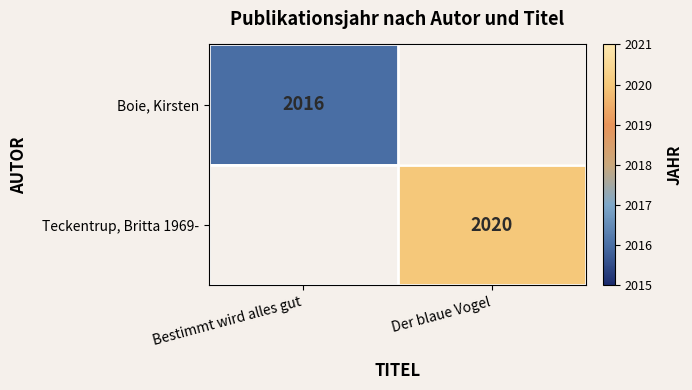

True or false: Teckentrup, Britta 1969- has a value of 1408 at Der blaue Vogel.

False